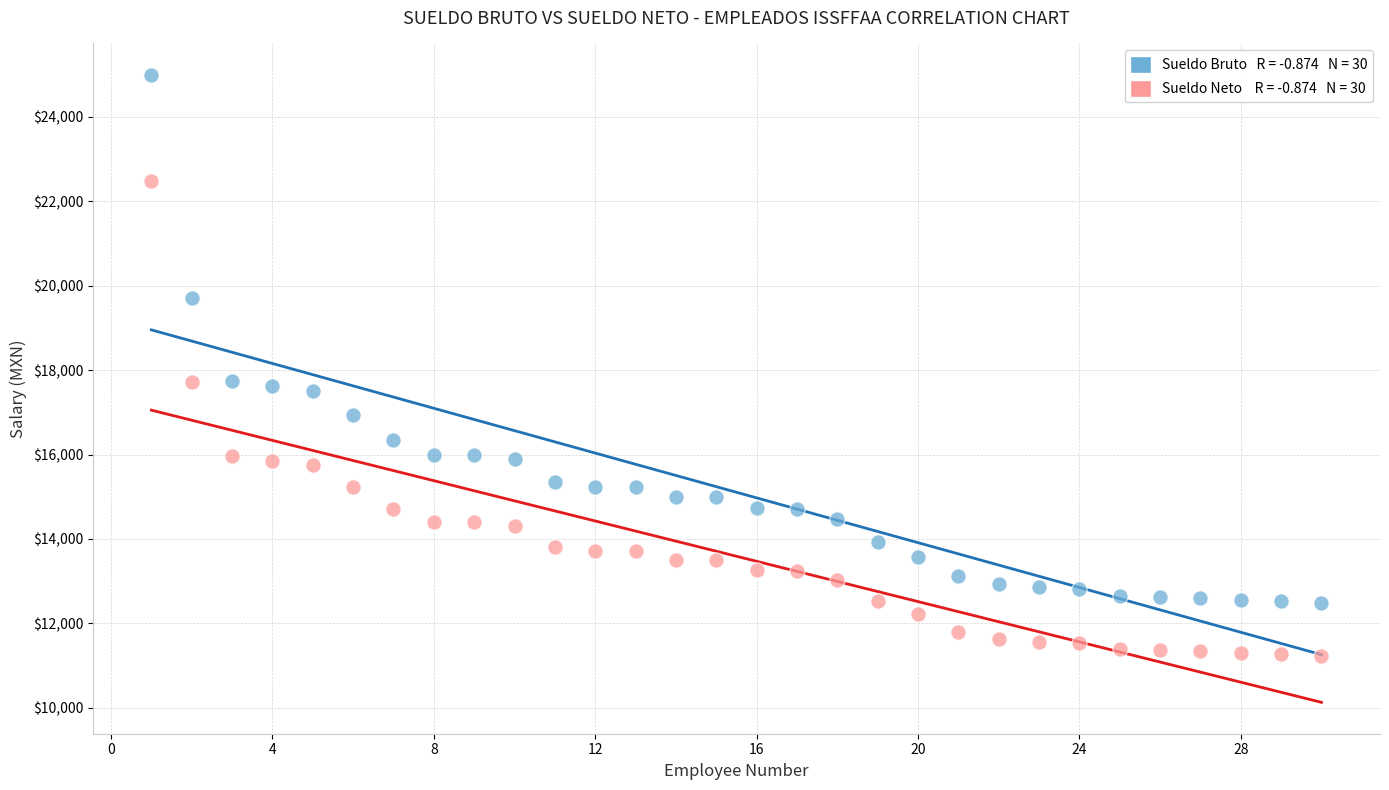

Across all data points, what is the range of Y values (max minus min)?

13770.3